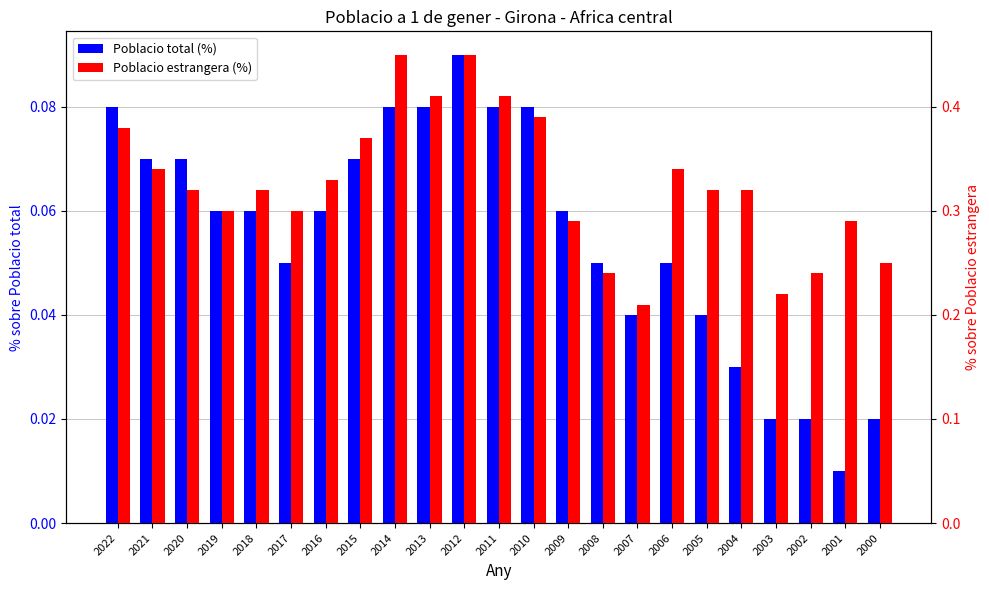

How many groups of bars are there?

23